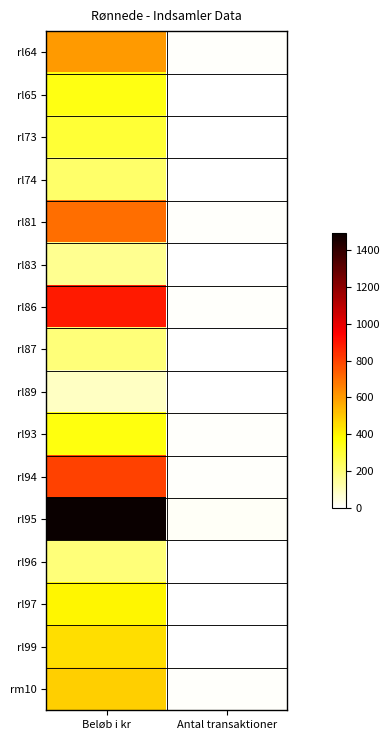

Reading left to right, transcribe all the data shown in this chart.

rl64: Beløb i kr=600	Antal transaktioner=7
rl65: Beløb i kr=350	Antal transaktioner=4
rl73: Beløb i kr=300	Antal transaktioner=2
rl74: Beløb i kr=225	Antal transaktioner=3
rl81: Beløb i kr=700	Antal transaktioner=7
rl83: Beløb i kr=165	Antal transaktioner=4
rl86: Beløb i kr=890	Antal transaktioner=9
rl87: Beløb i kr=200	Antal transaktioner=2
rl89: Beløb i kr=90	Antal transaktioner=2
rl93: Beløb i kr=360	Antal transaktioner=6
rl94: Beløb i kr=800	Antal transaktioner=8
rl95: Beløb i kr=1490	Antal transaktioner=14
rl96: Beløb i kr=200	Antal transaktioner=2
rl97: Beløb i kr=400	Antal transaktioner=5
rl99: Beløb i kr=450	Antal transaktioner=3
rm10: Beløb i kr=485	Antal transaktioner=8